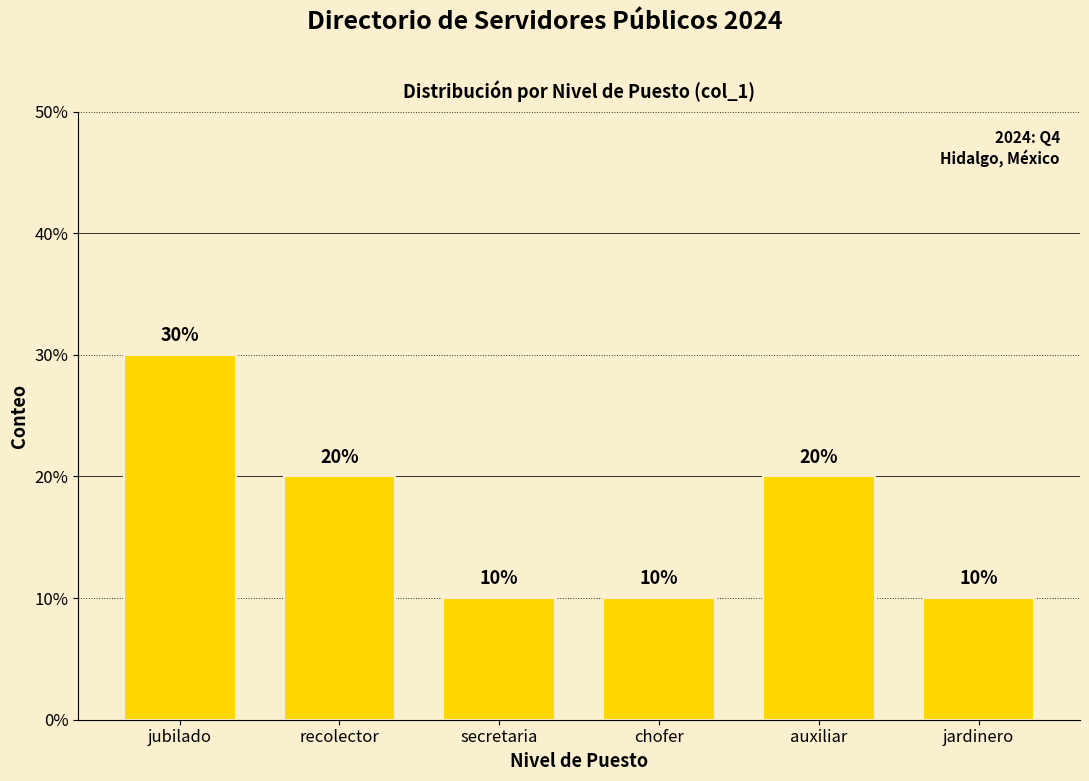

Reading left to right, what are all the values shown in this chart?

30	20	10	10	20	10